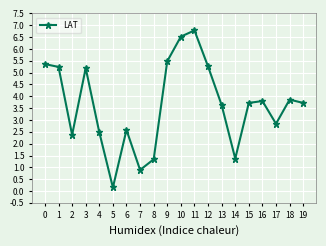

At which label is the value closest to 3?

17